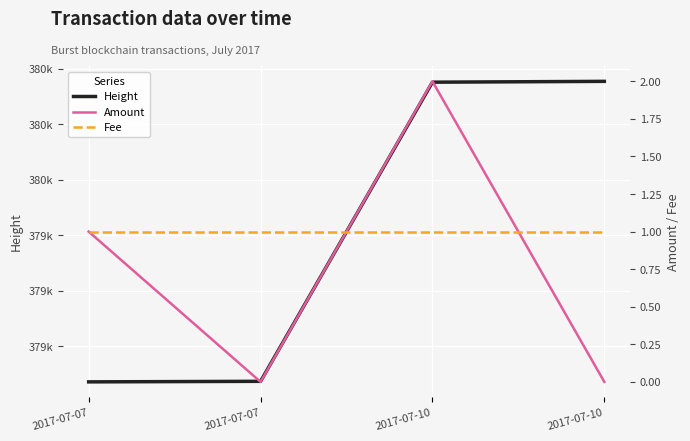

Which series has the largest range (max minus min)?

Height